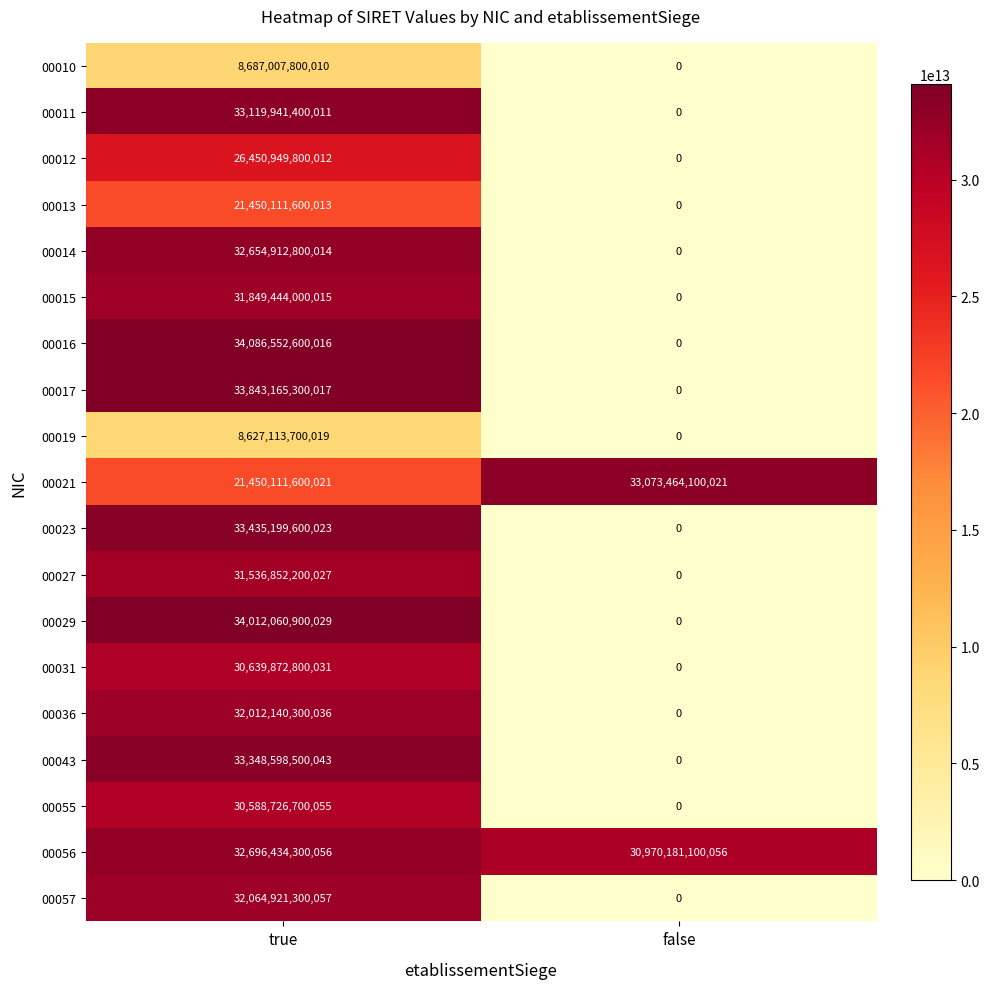

At which label does 00057 reach its minimum?

false